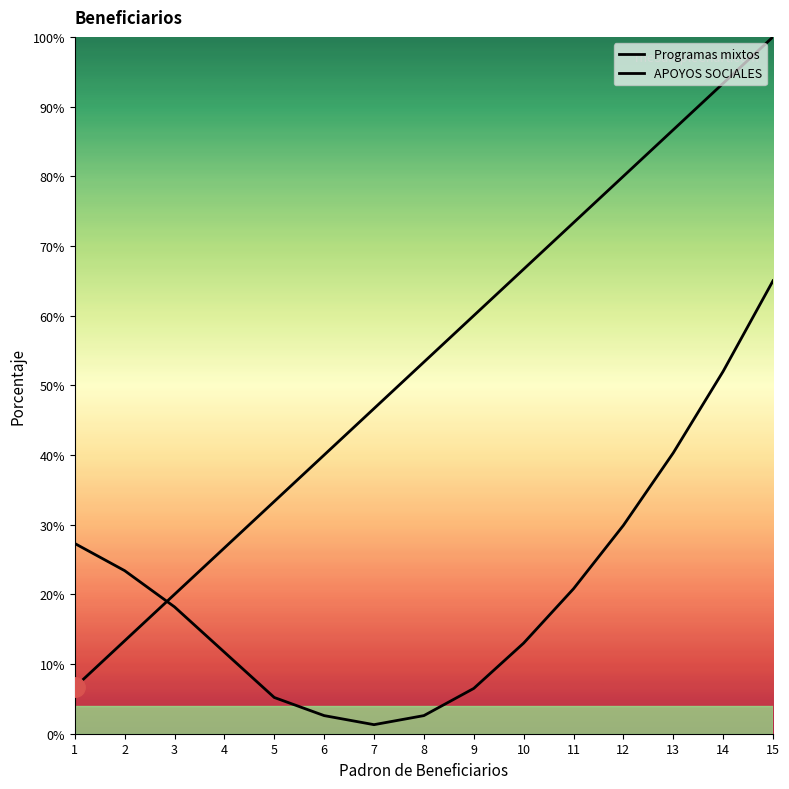

Does the chart have visible grid lines?

No